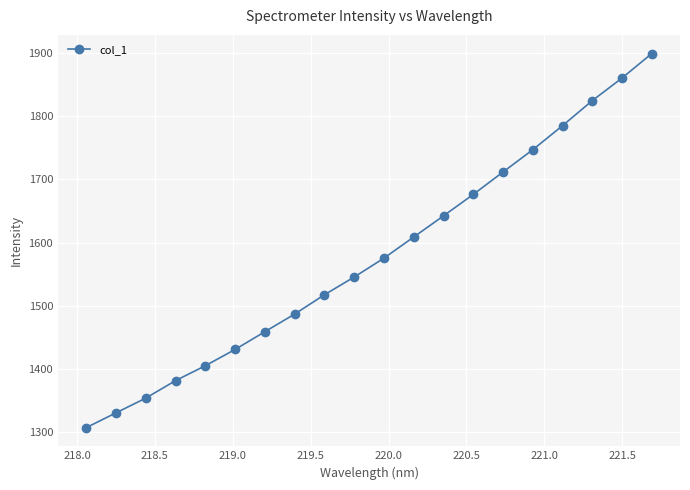

What is the minimum value shown in the chart?

1307.5